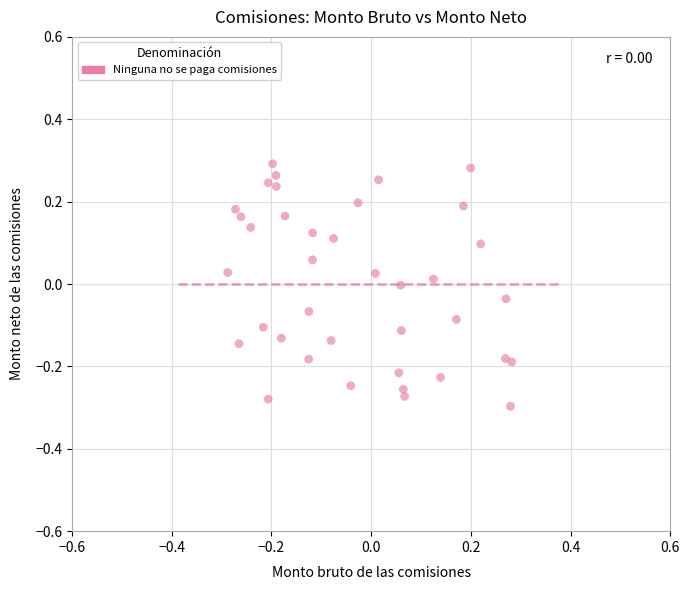

What is the range of Y values (max minus min)?

0.6